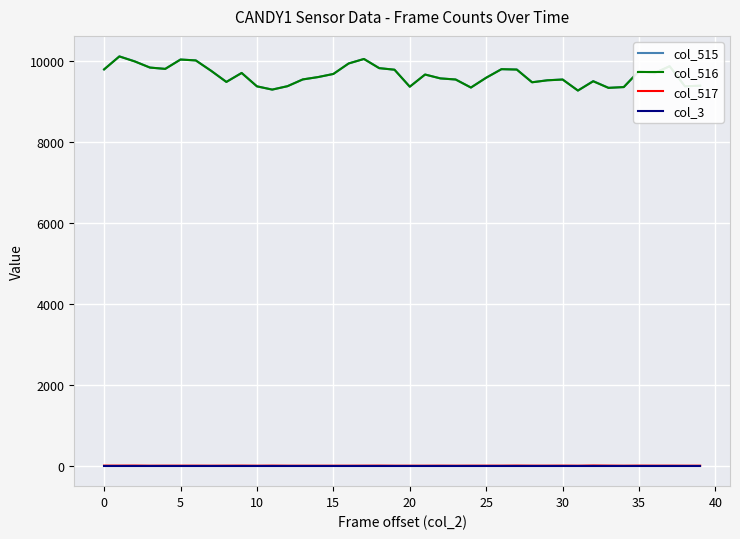

True or false: col_516 and col_517 intersect in this chart.

False